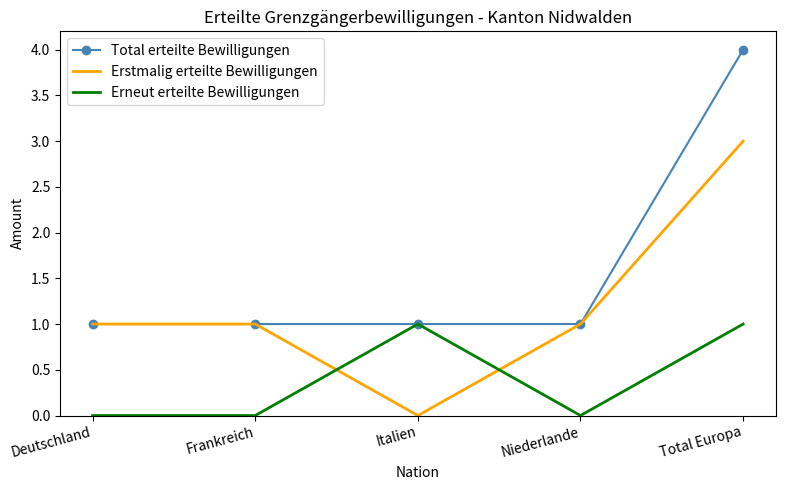

Where do Erstmalig erteilte Bewilligungen and Erneut erteilte Bewilligungen first cross each other?

Frankreich and Italien